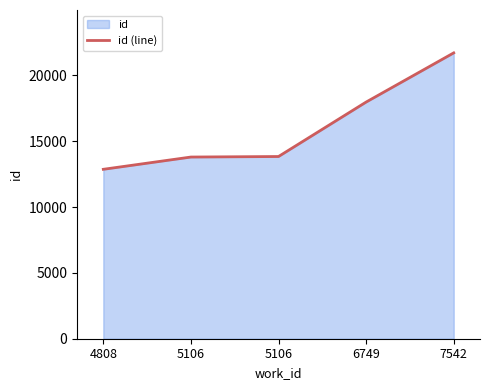

What is the value of the 3rd point from the left?

13793